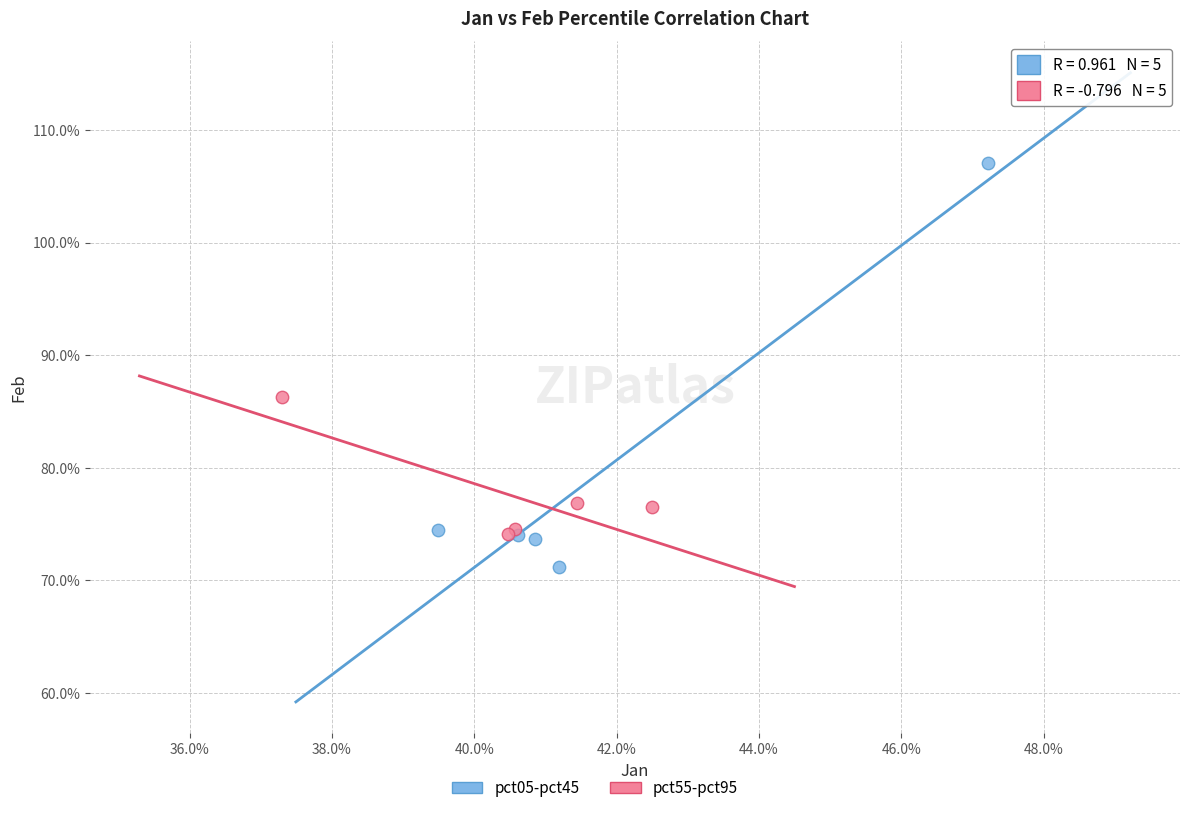

Which series reaches the maximum Y coordinate?

pct05-pct45